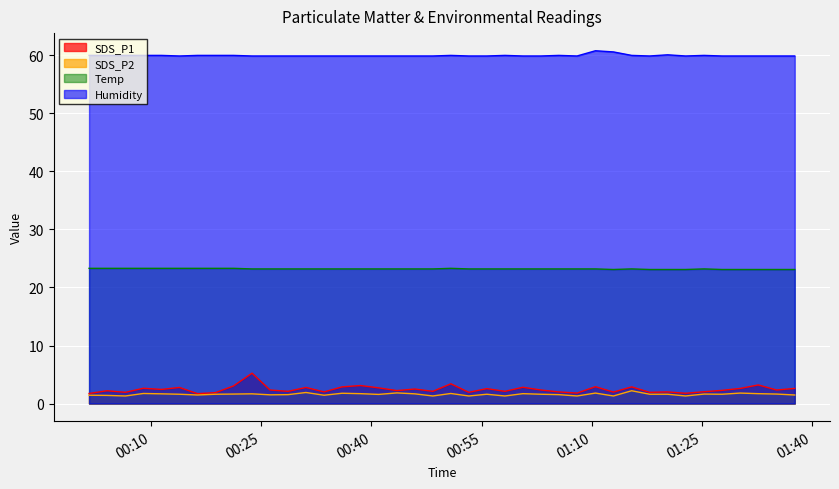

Which series has the largest total across all categories?

Humidity